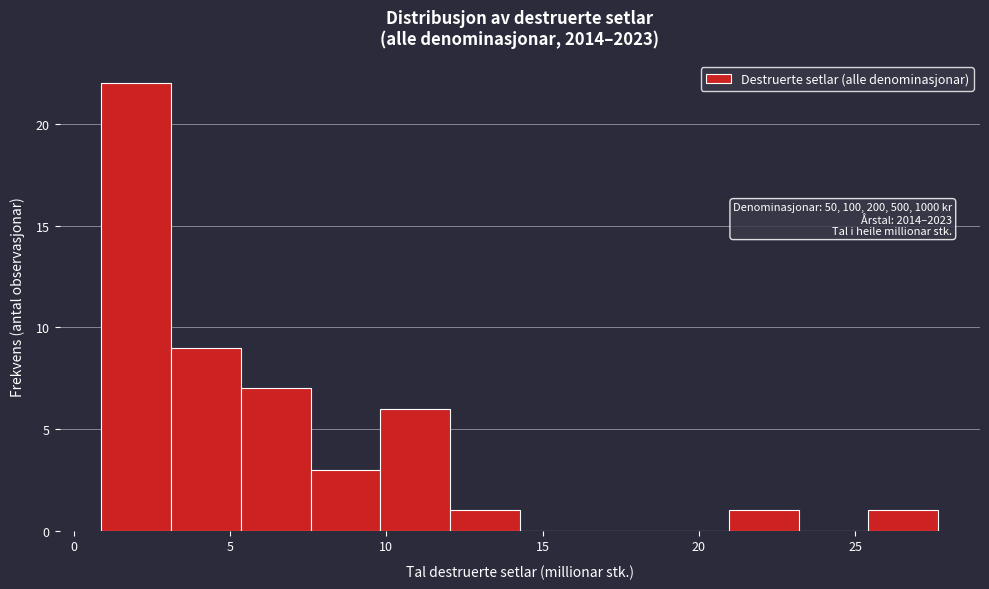

Which range on the x-axis has the tallest bar?

1.0 to 3.0